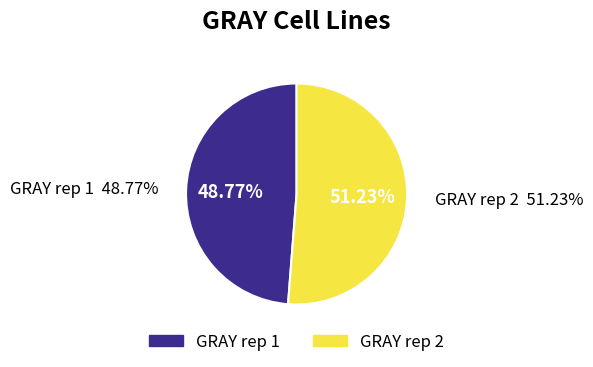

True or false: GRAY rep 1 accounts for 35% of the total.

False